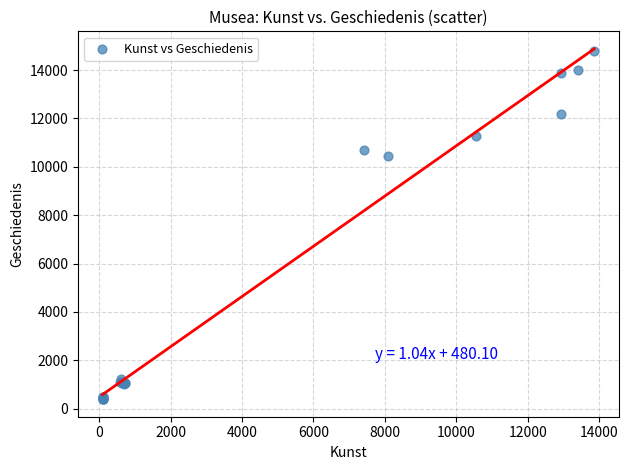

What Y value in the scatter plot is closest to 7595?

10433.5